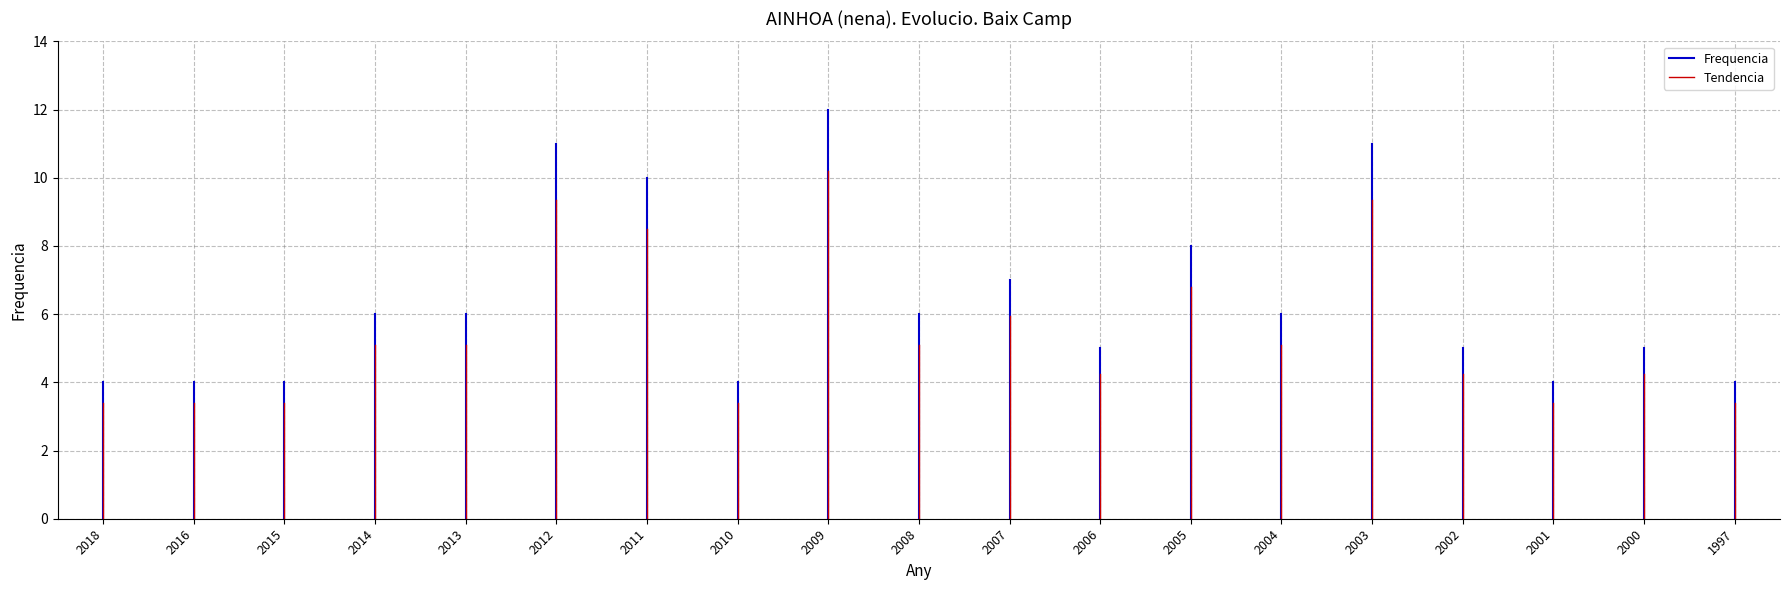

Between 2018 and 2016, which is larger?

2016